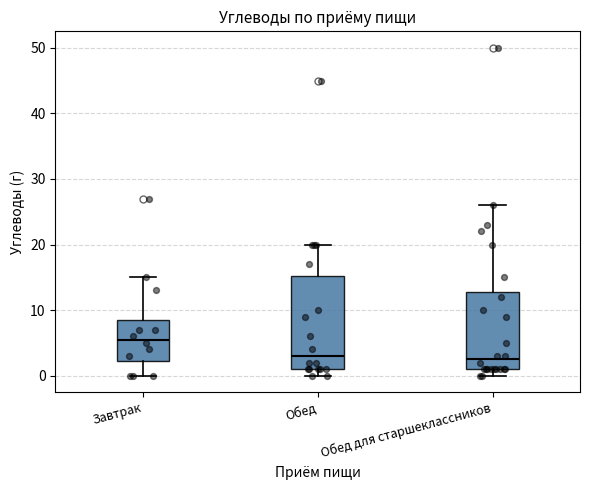

Where does the upper whisker of the box for Завтрак end on the y-axis? The values are not printed on the chart, so give them approximately, as read against the axis.

15